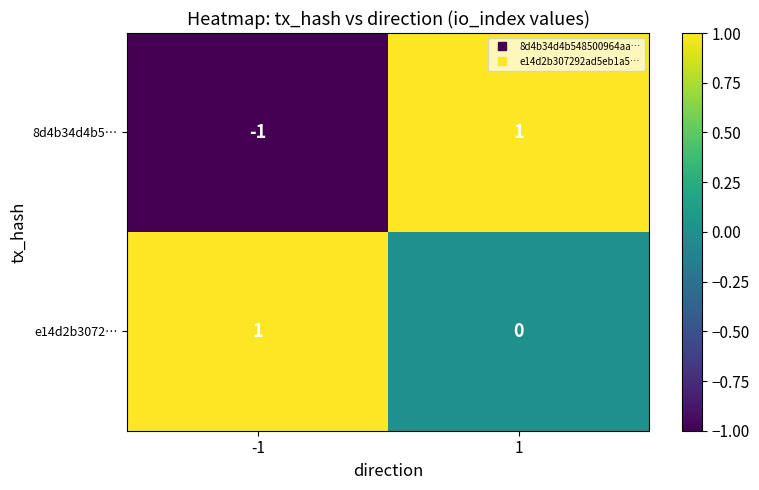

What is the spread (max minus min) of values at -1?

2